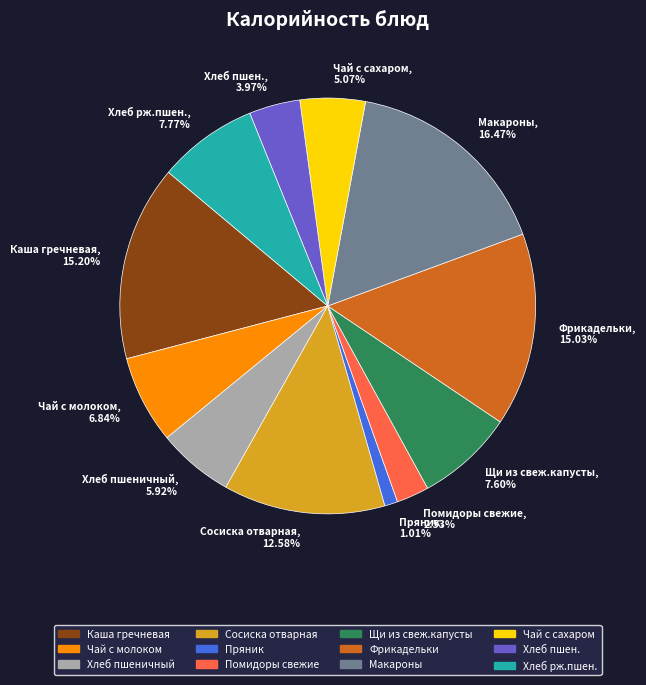

Is it true that Фрикадельки is 15% of the pie?

True